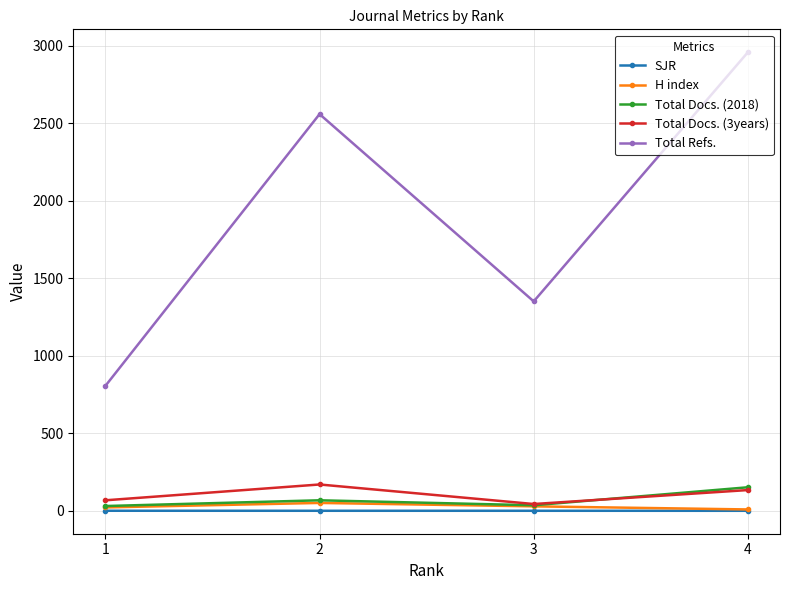

Which series has the largest total across all categories?

Total Refs.